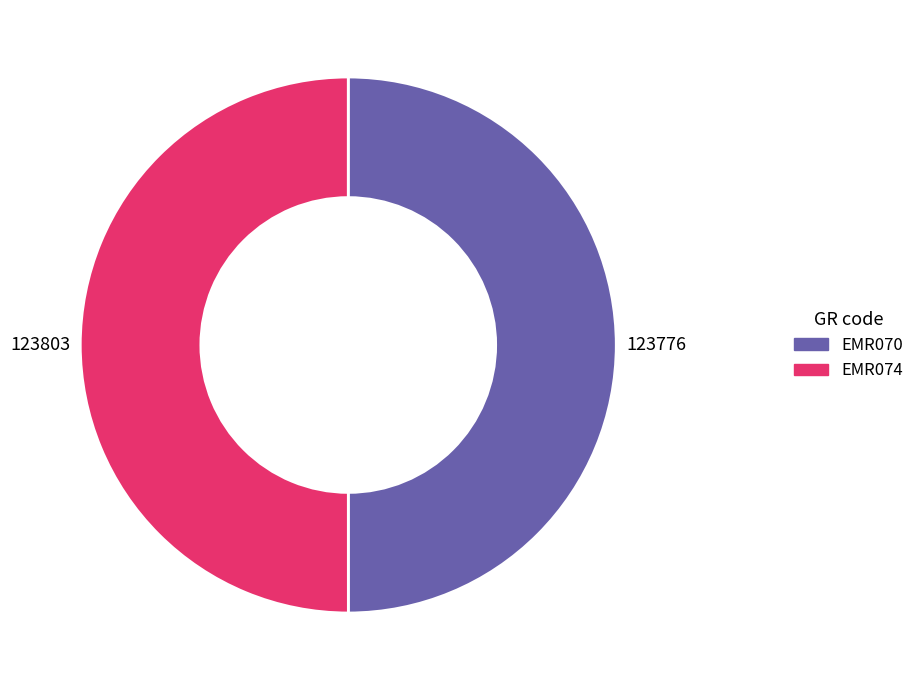

How many segments does this pie chart have?

2